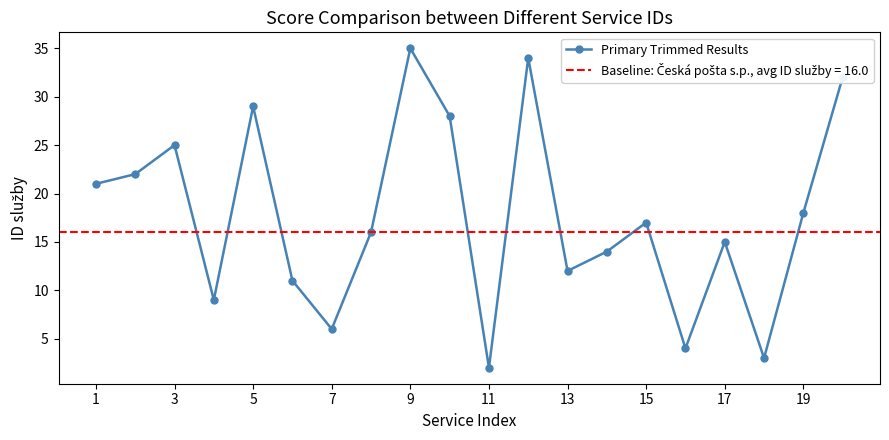

True or false: Primary Trimmed Results has more than 1 points higher than both neighbors.

True